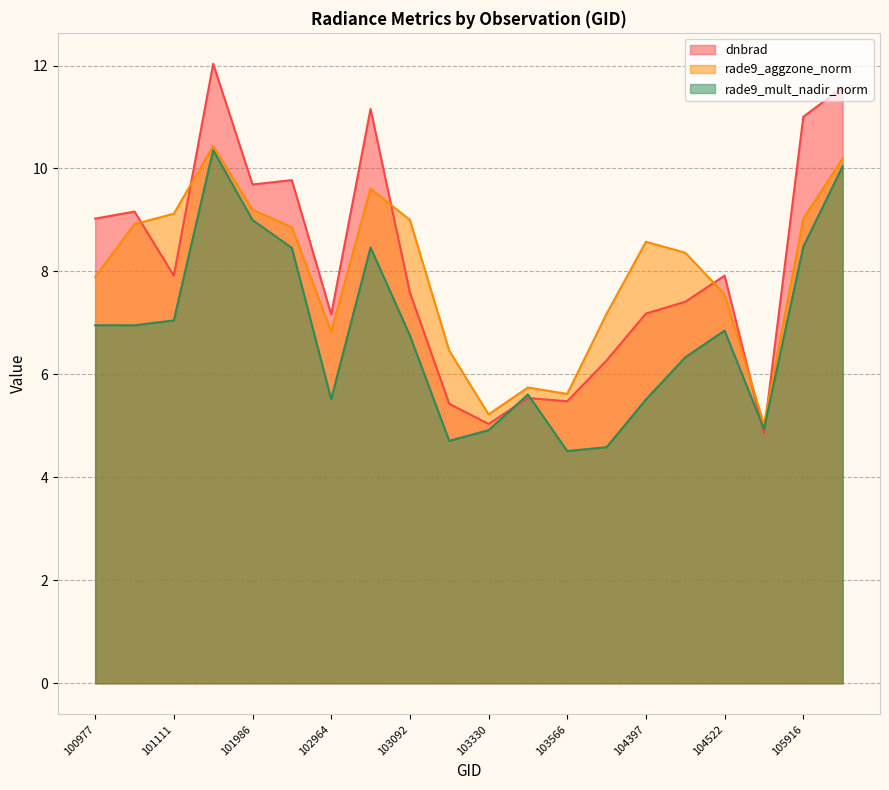

How many distinct data groups are displayed?

3